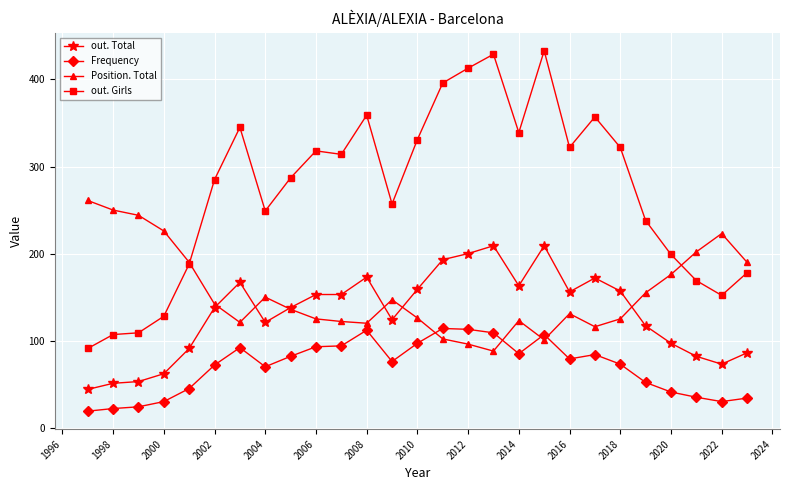

Which series ends up on top after the final intersection of Position. Total and Frequency?

Position. Total